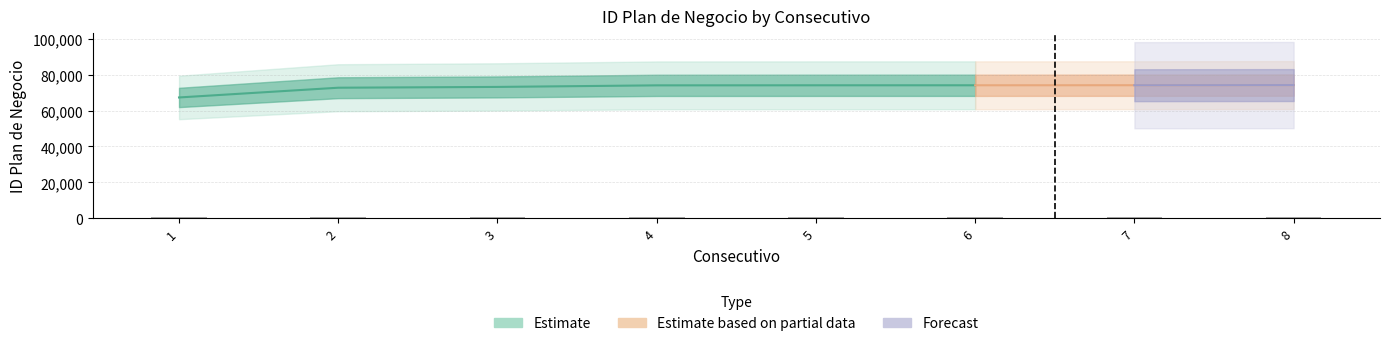

How many bars are there in total?

8